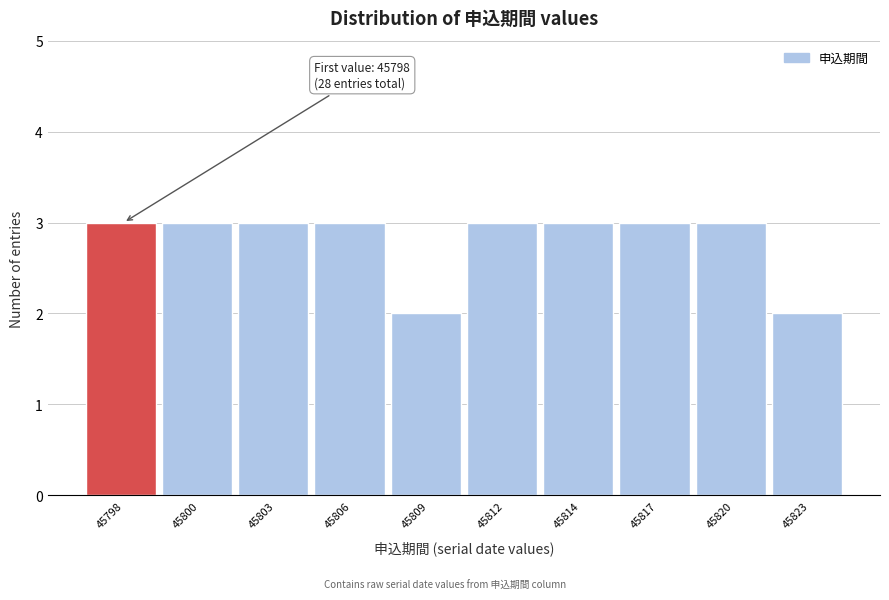

Reading left to right, extract all data points from this chart.

45798=3	45800=3	45803=3	45806=3	45809=2	45812=3	45814=3	45817=3	45820=3	45823=2